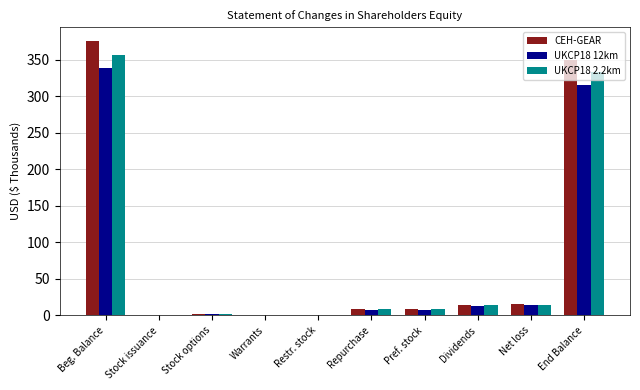

The UKCP18 12km series shows 0.0 at Restr. stock. True or false?

True